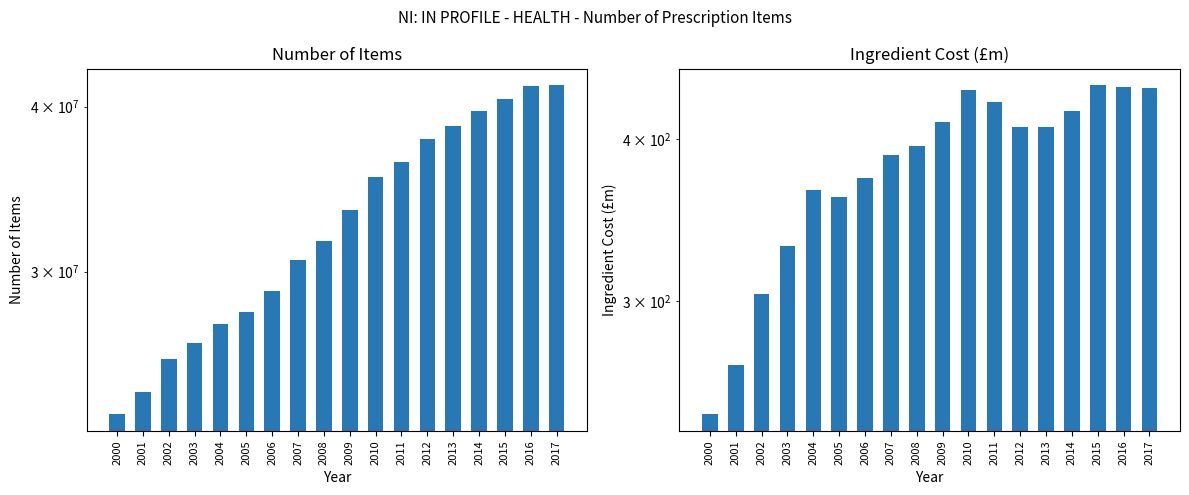

How many bars are there in each group?

2